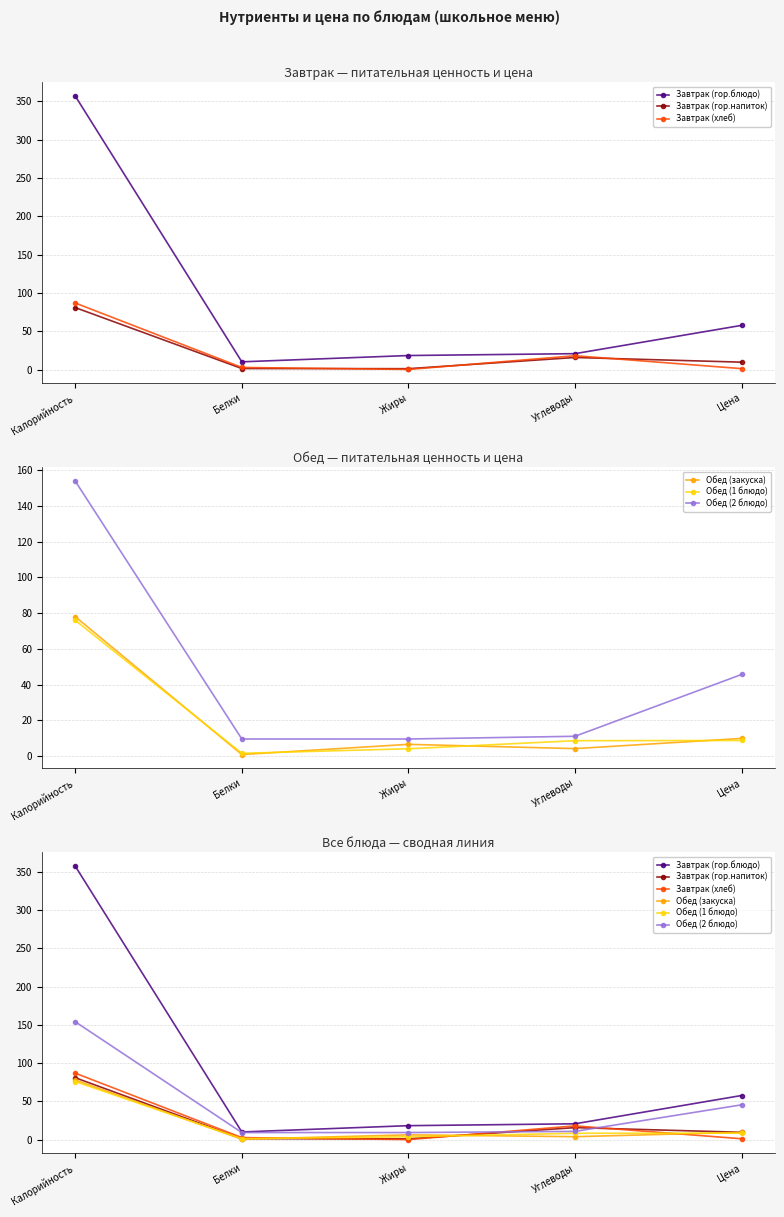

What is the label of the 5th point from the left?

Цена